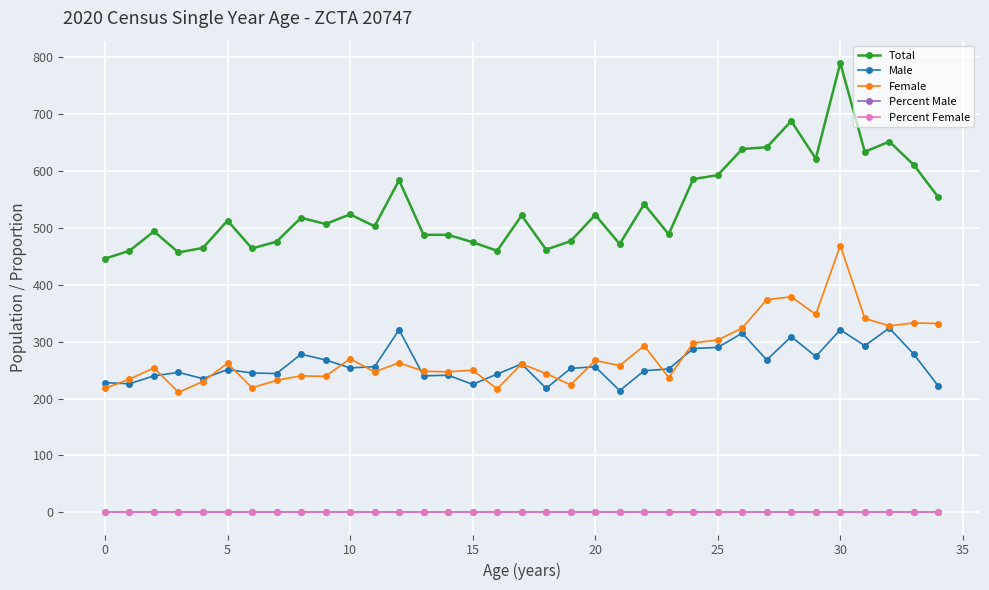

How many lines are shown in the chart?

5